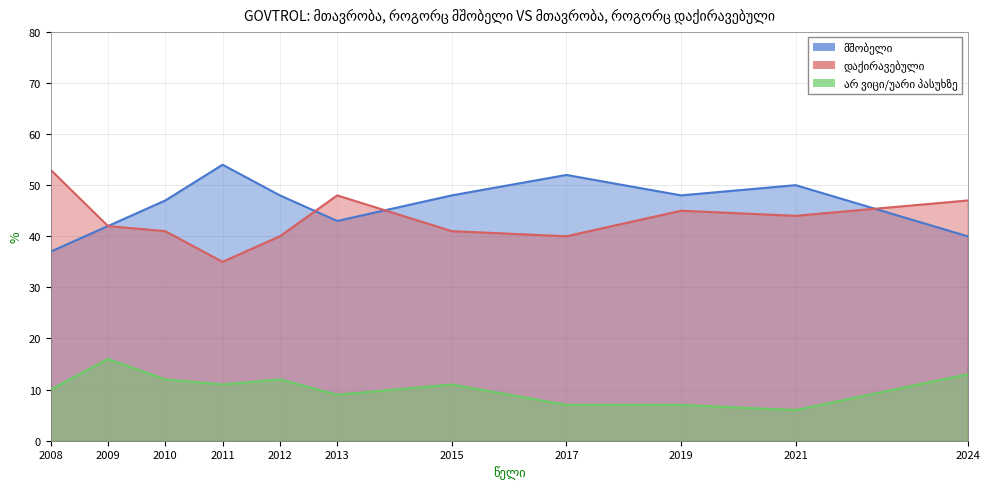

Reading left to right, transcribe all the data shown in this chart.

მშობელი: 37	42	47	54	48	43	48	52	48	50	40
დაქირავებული: 53	42	41	35	40	48	41	40	45	44	47
არ ვიცი/უარი პასუხზე: 10	16	12	11	12	9	11	7	7	6	13